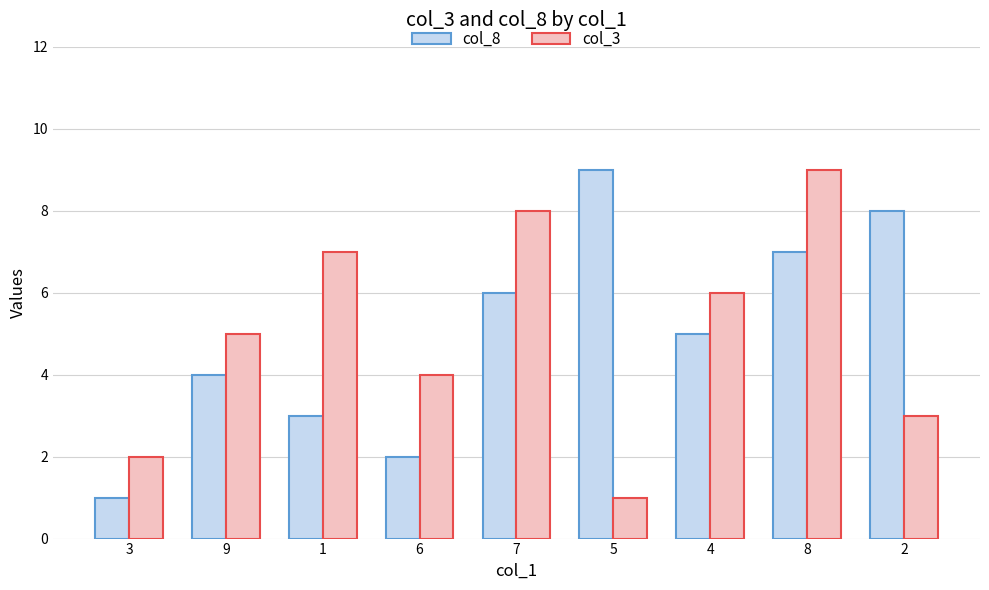

What is the total value across all series at 5?

10